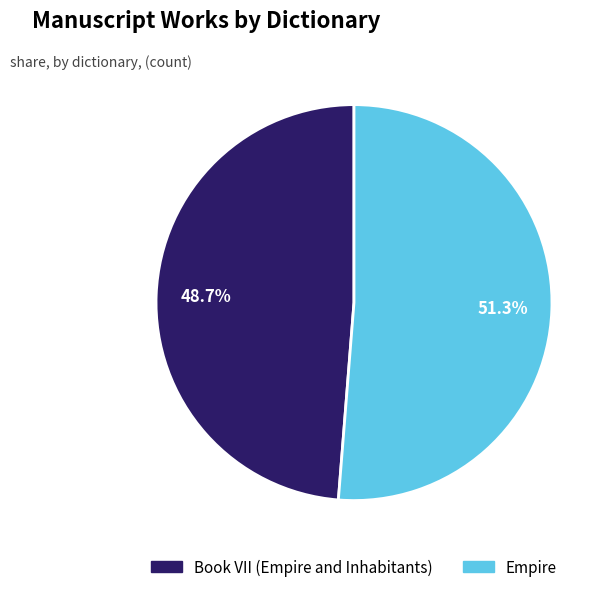

Which slice is the largest?

Empire